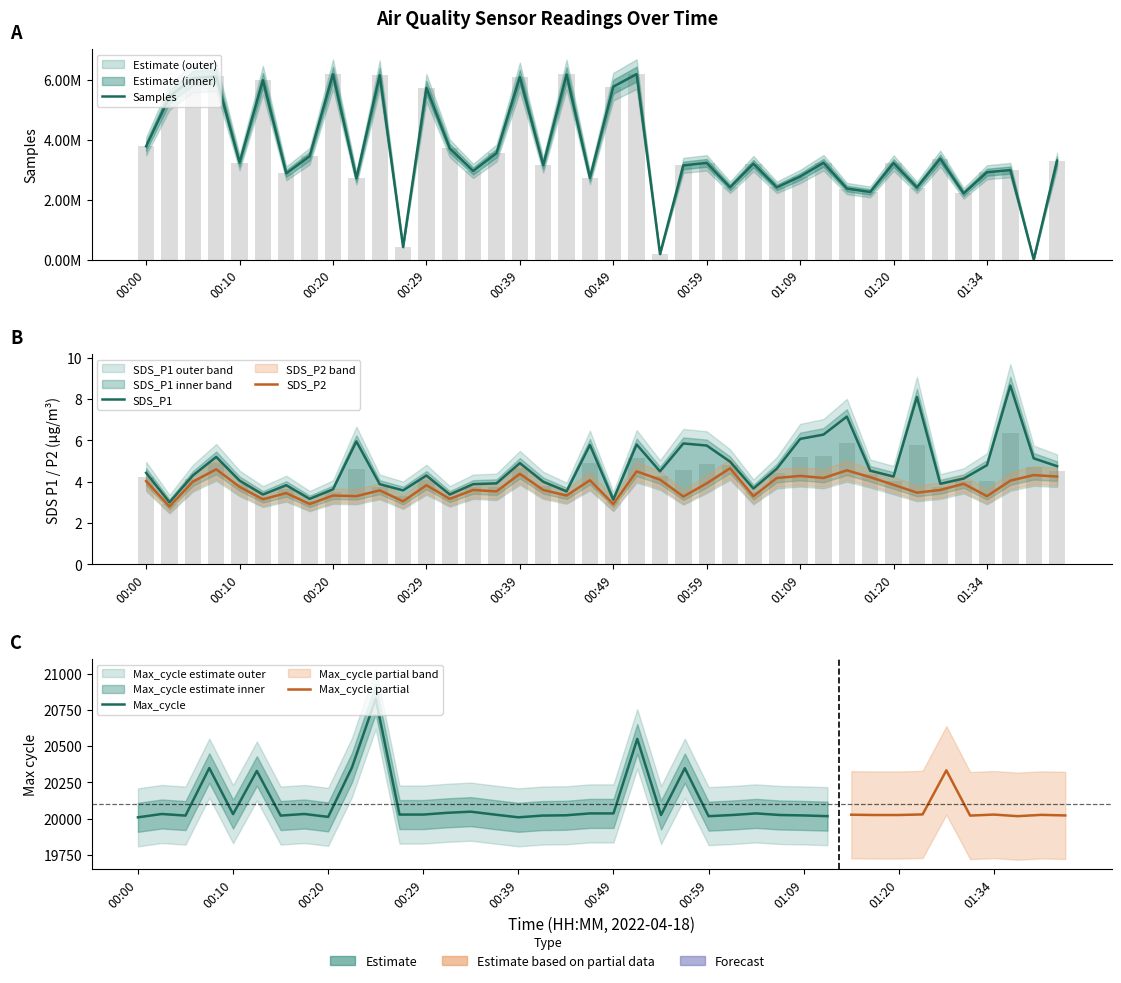

At which category does the chart reach its peak across all series?

00:52